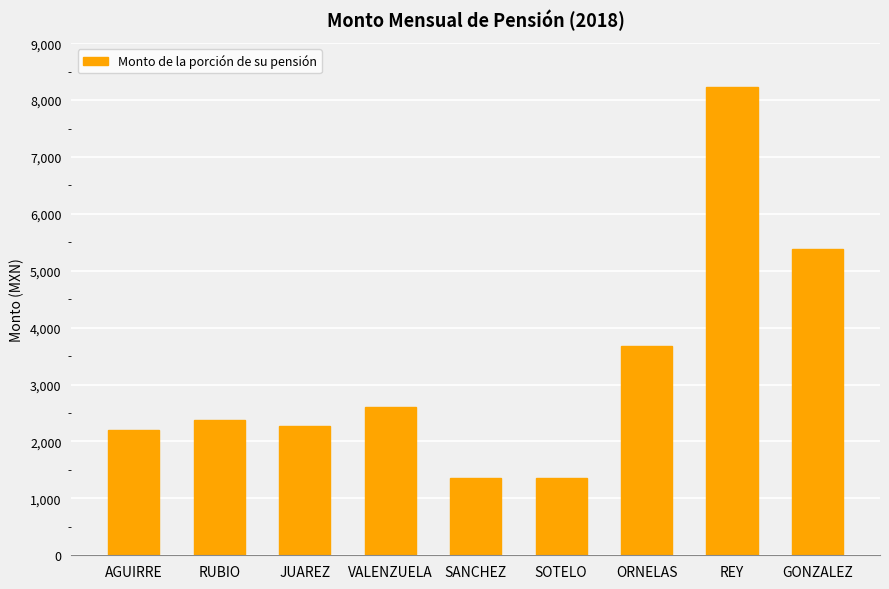

Reading left to right, transcribe all the data shown in this chart.

AGUIRRE=2204	RUBIO=2385	JUAREZ=2273	VALENZUELA=2602	SANCHEZ=1355	SOTELO=1355	ORNELAS=3673	REY=8228	GONZALEZ=5390